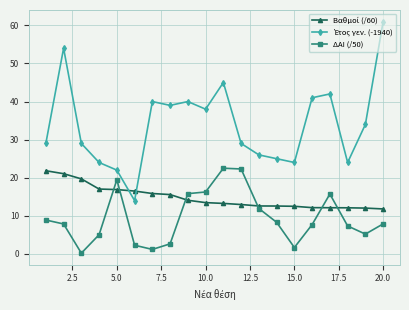

What is the maximum value shown in the chart?

61.0